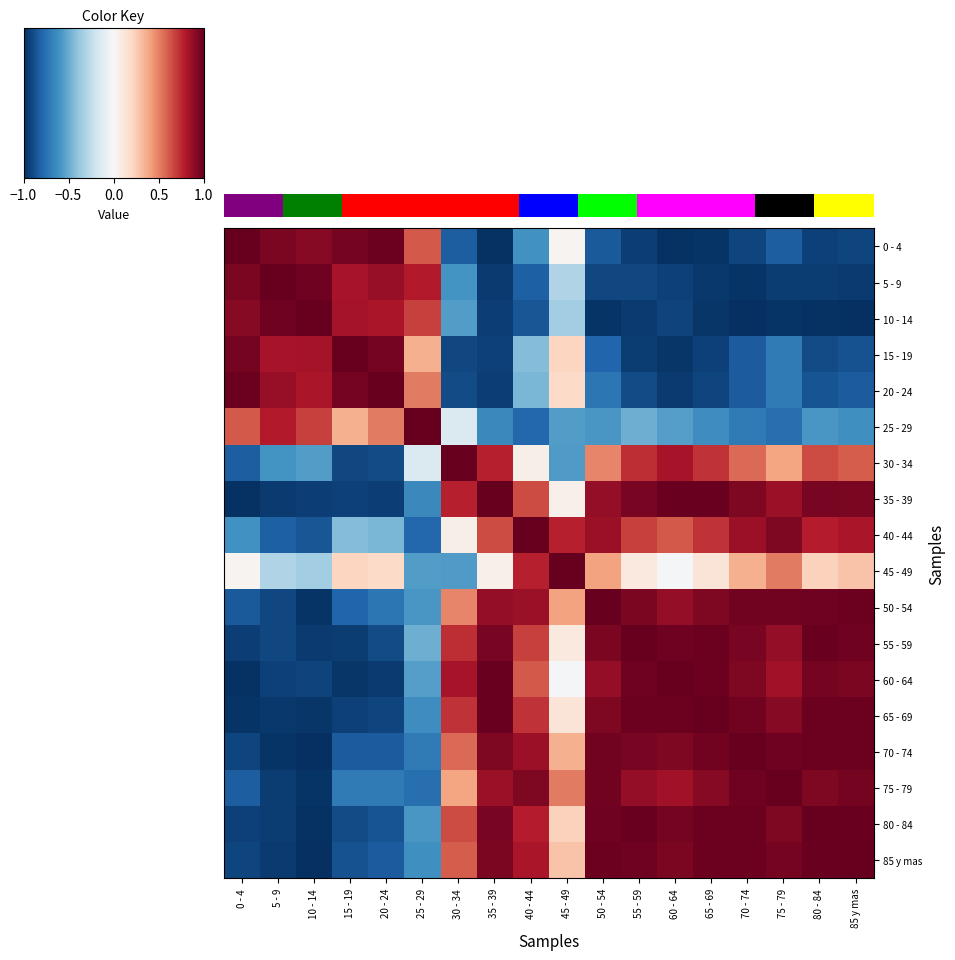

Which series has the widest spread of values?

10 - 14